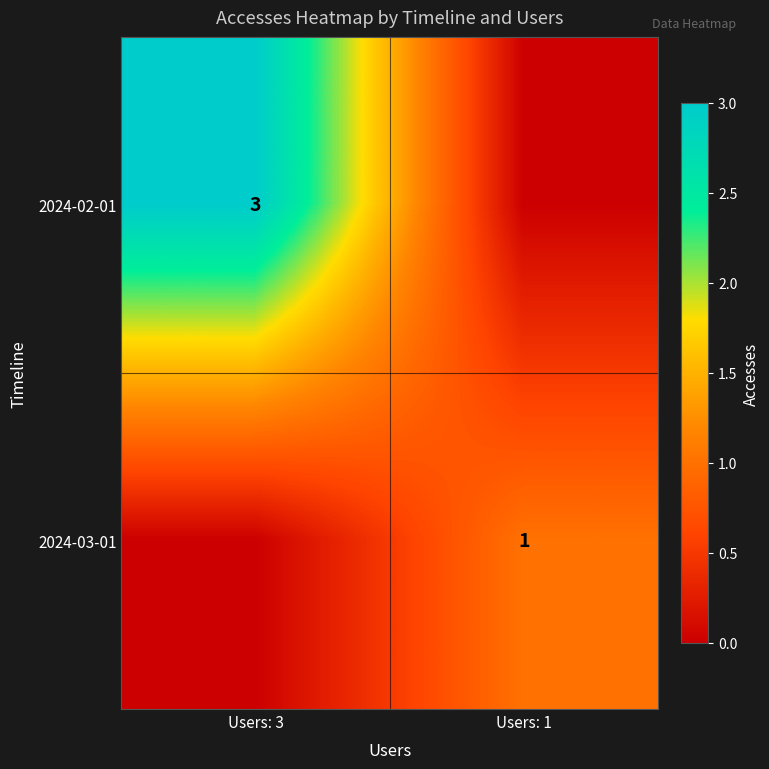

True or false: 2024-02-01 has a value of 3 at Users: 3.

True